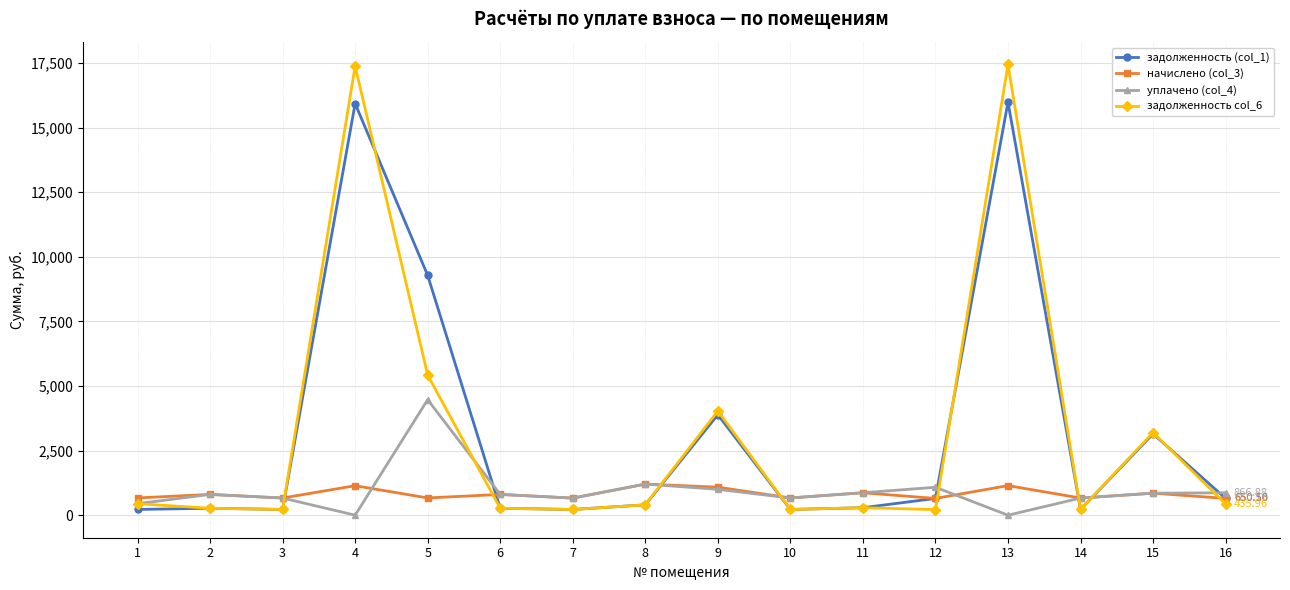

How many lines are shown in the chart?

4